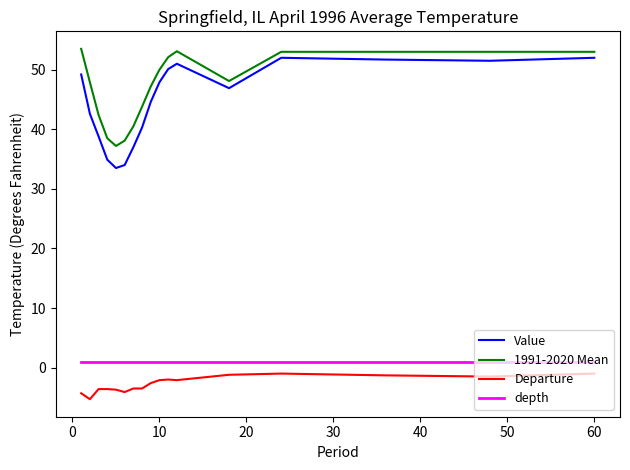

What is the difference between the maximum and minimum values in the Departure series?

4.3